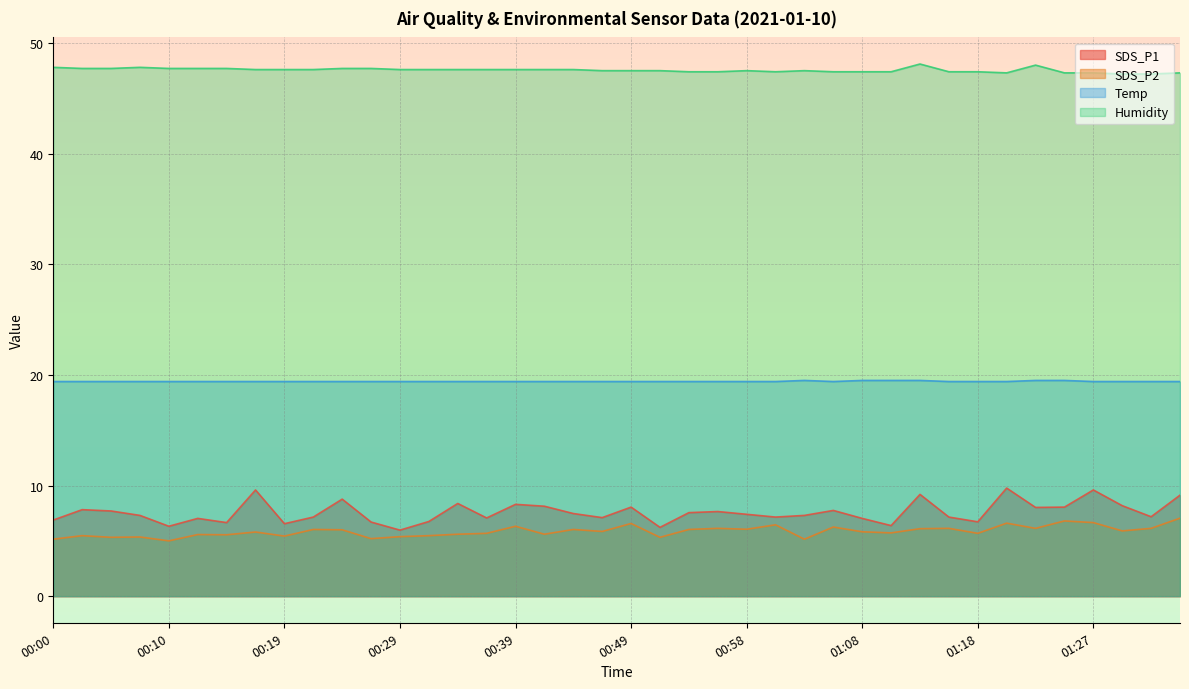

What is the value of the Temp point at the 8th from the left?

19.4